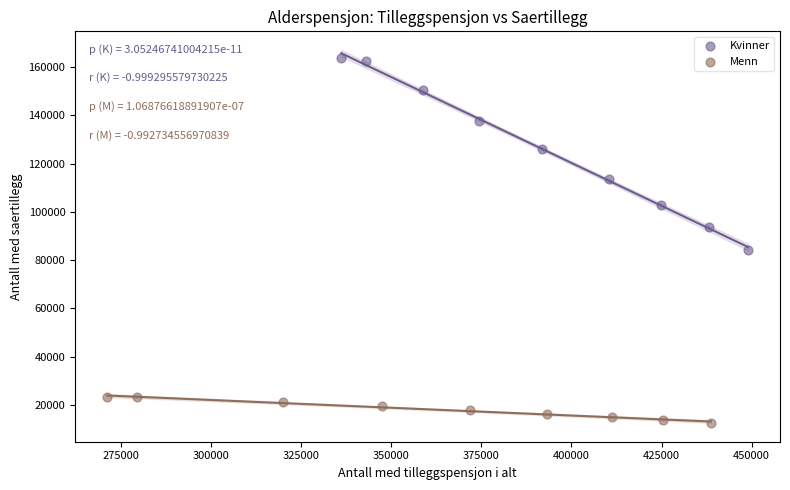

Which series reaches the minimum Y coordinate?

Menn